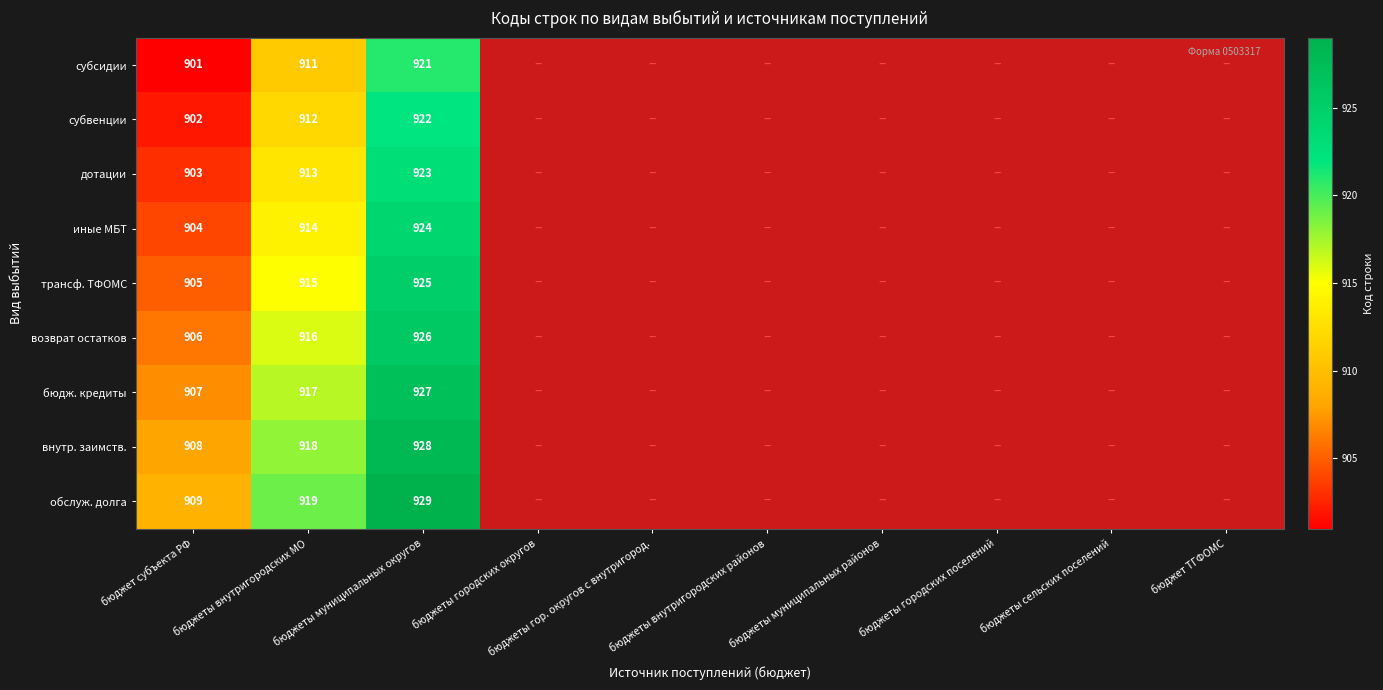

What is the difference between the highest and lowest values at бюджеты внутригородских МО?

8